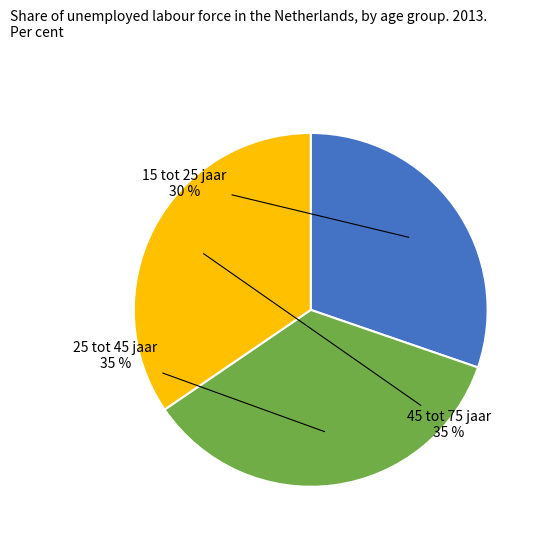

To the nearest percent, what is the average slice percentage?

33%